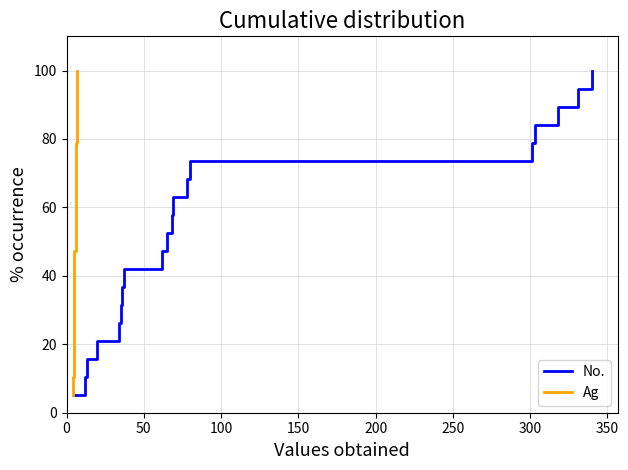

True or false: No. and Ag cross at least once.

False